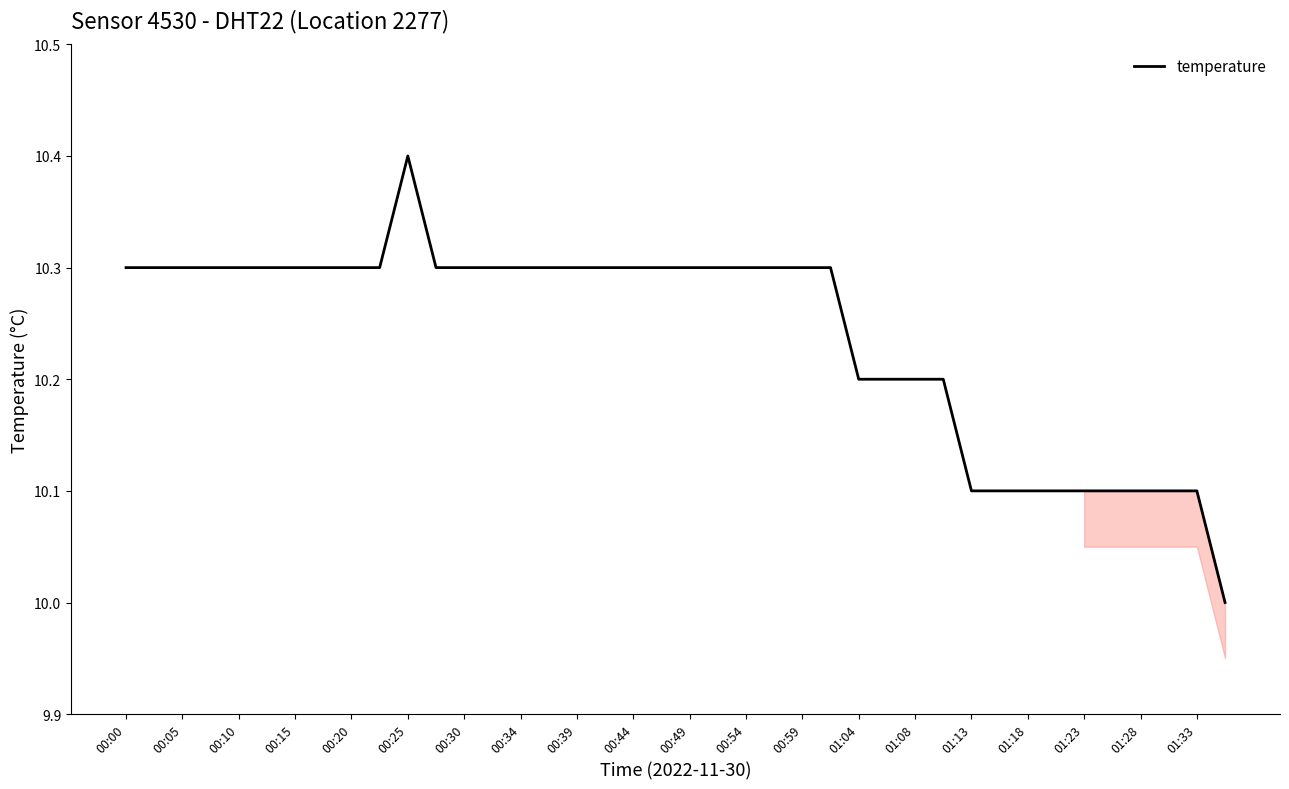

What is the difference between the maximum and minimum values?

0.4